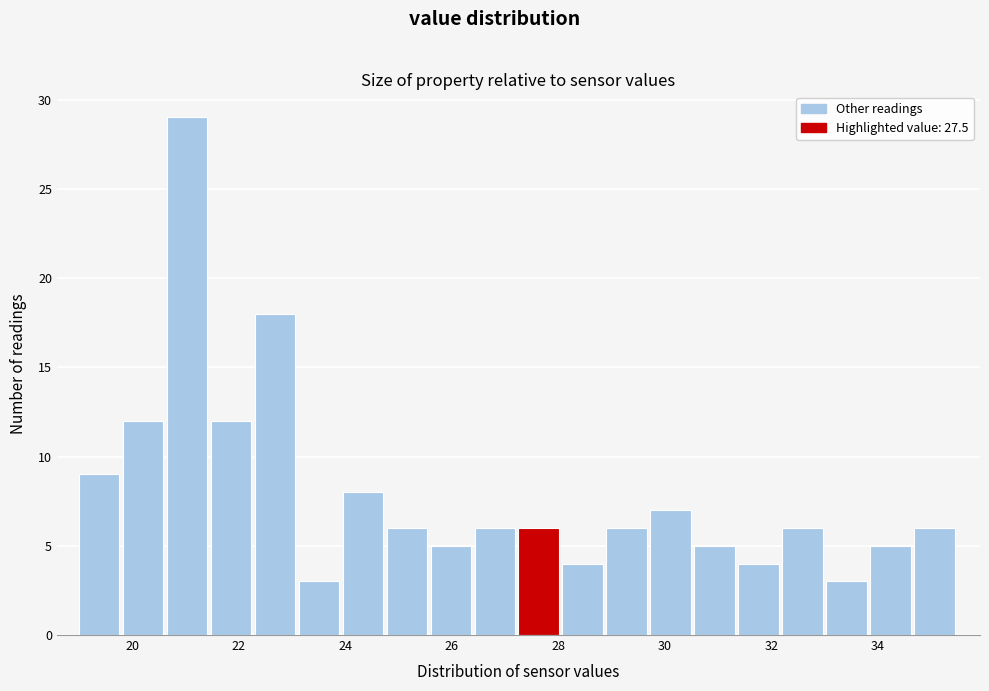

Which range on the x-axis has the tallest bar?

20.6 to 21.4